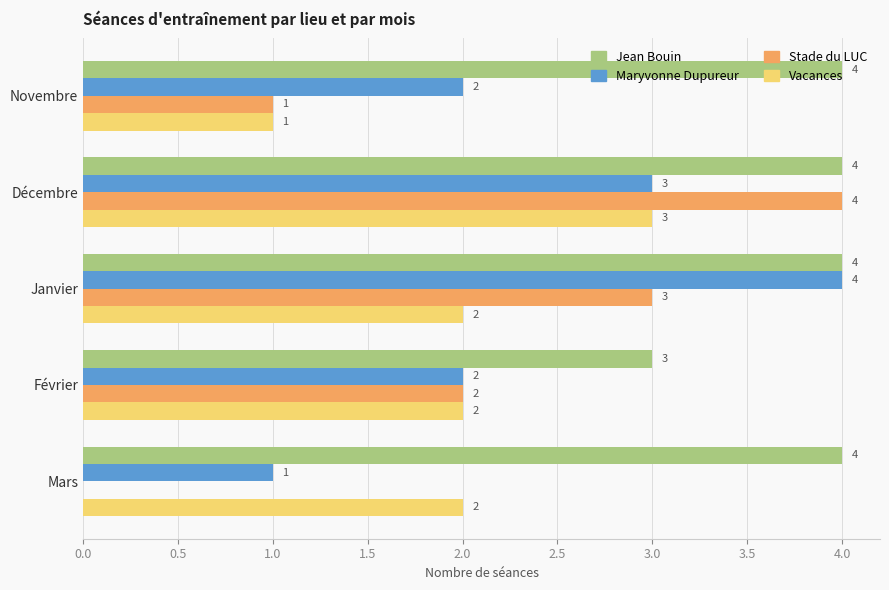

What is the sum of the Jean Bouin values at Novembre and Décembre?

8